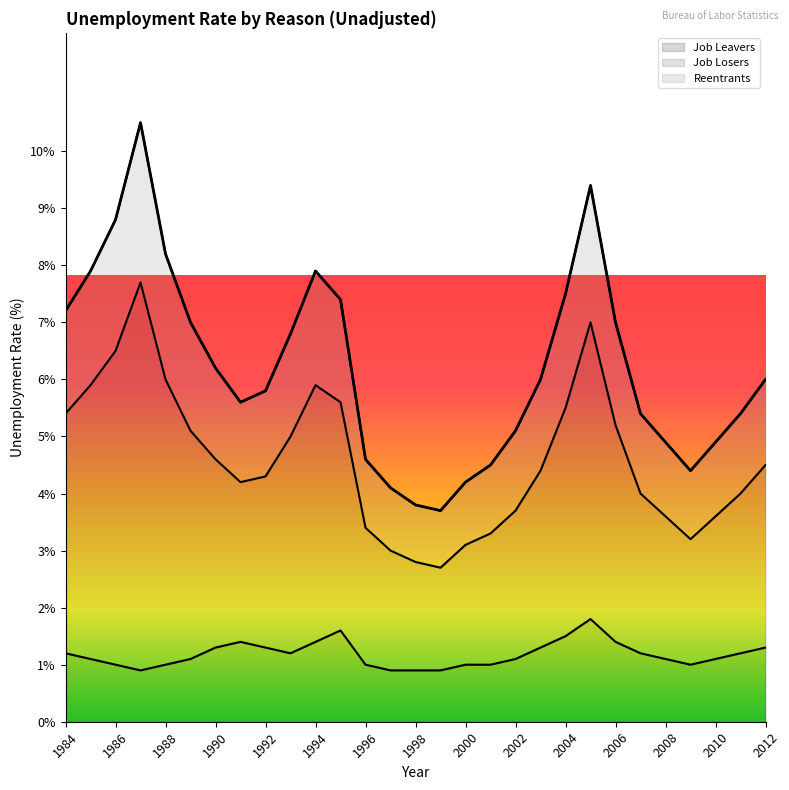

At 1985, list the series in order from smallest to largest.

Job Leavers, Job Losers, Reentrants